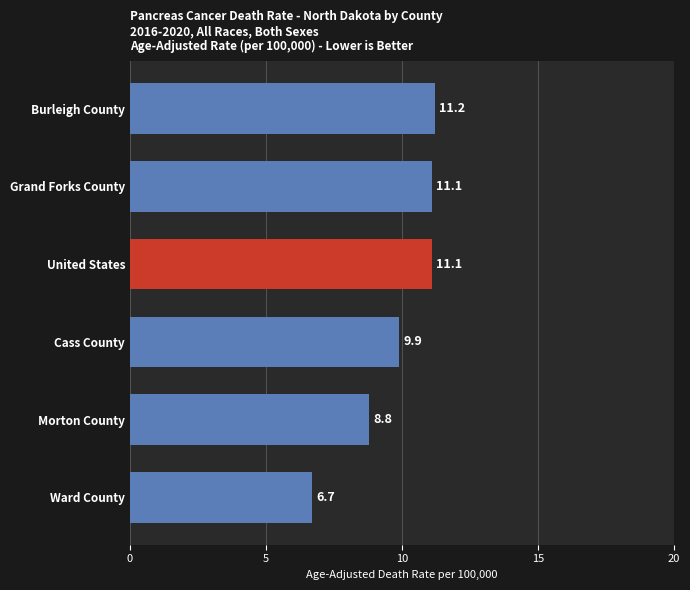

Are the bars horizontal?

Yes